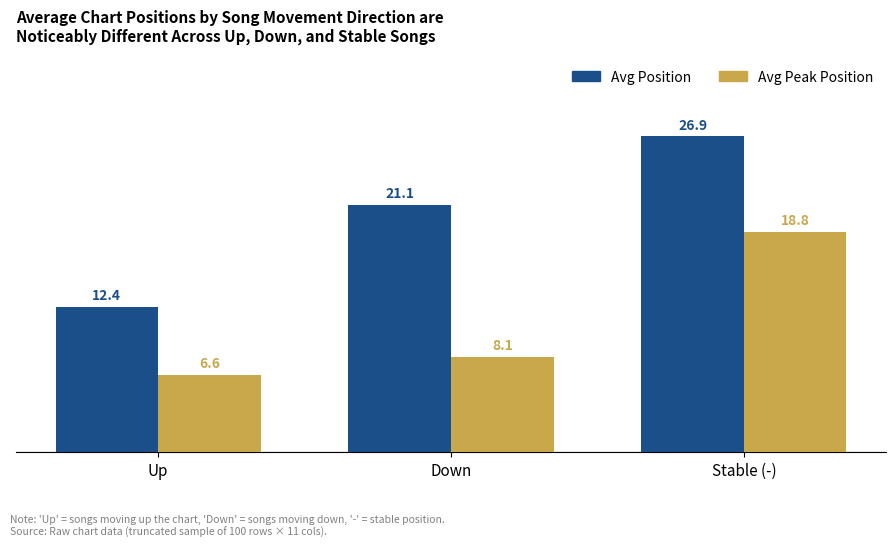

What is the label of the 1st bar from the left?

Up